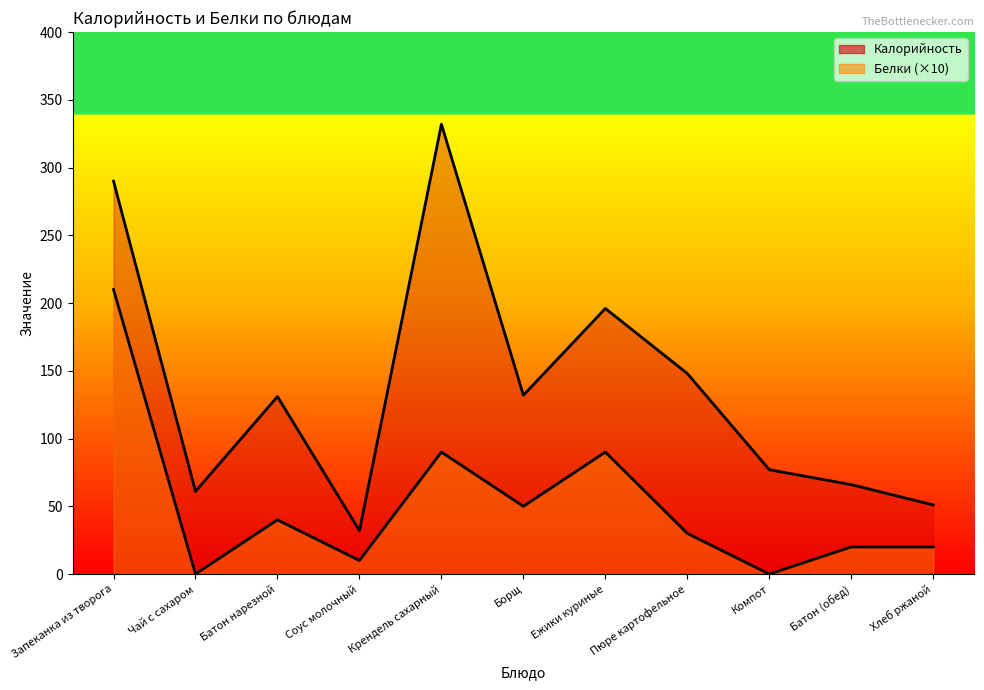

Is it true that Белки equals 10 at Хлеб ржаной?

False